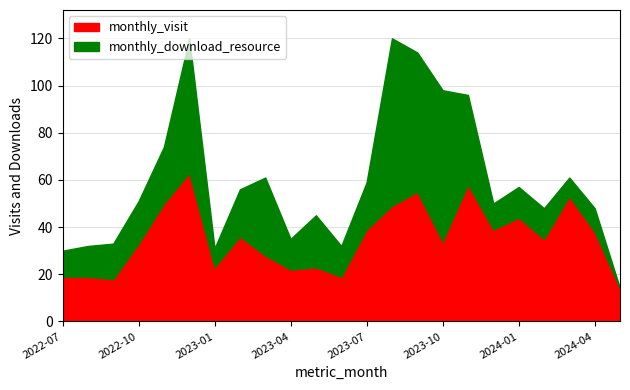

Between which two adjacent categories do monthly_download_resource and monthly_visit first intersect?

2023-02 and 2023-03